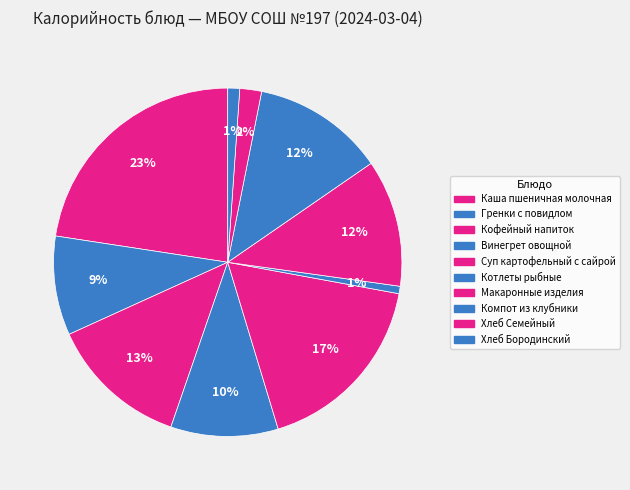

What is the ratio of the value at Гренки с повидлом to the value at Хлеб Семейный?

4.5